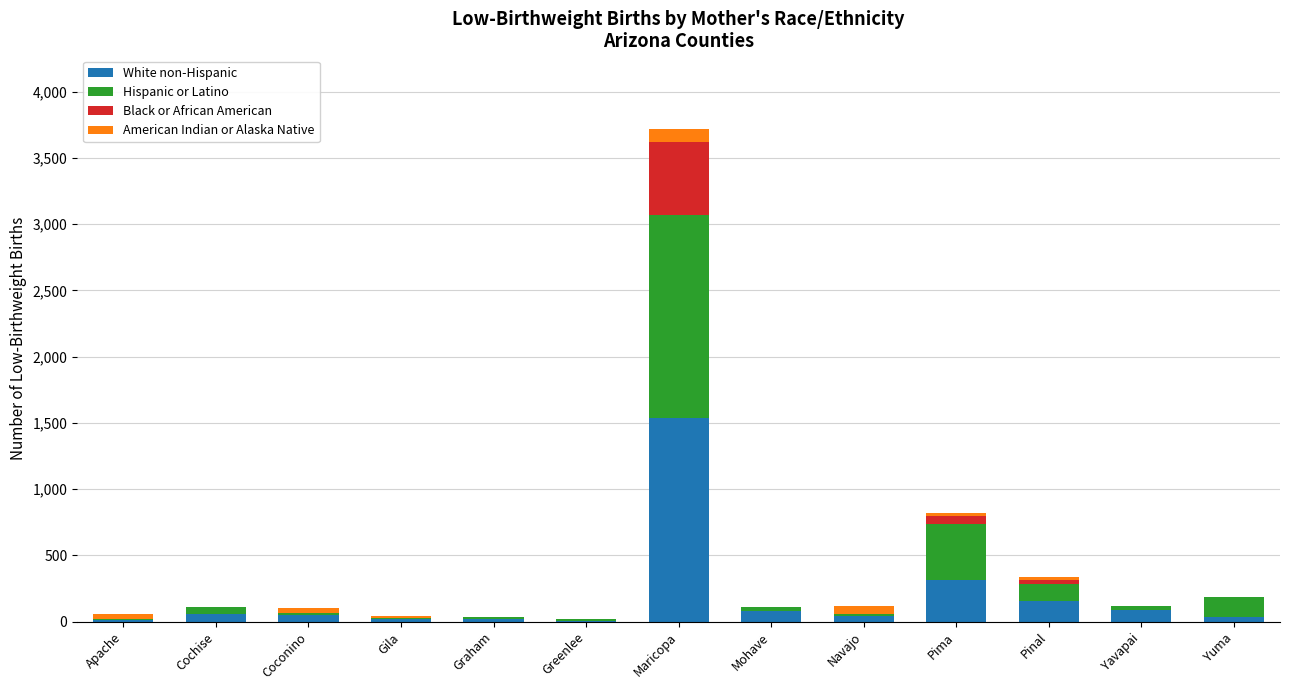

At which category is the sum across all series the highest?

Maricopa